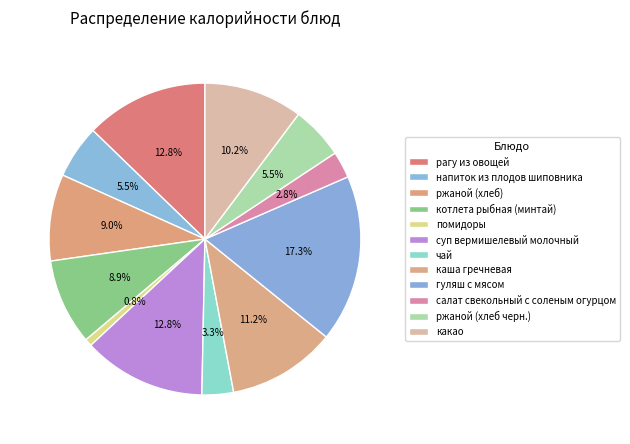

To the nearest percent, what percentage of the pie is чай?

3%